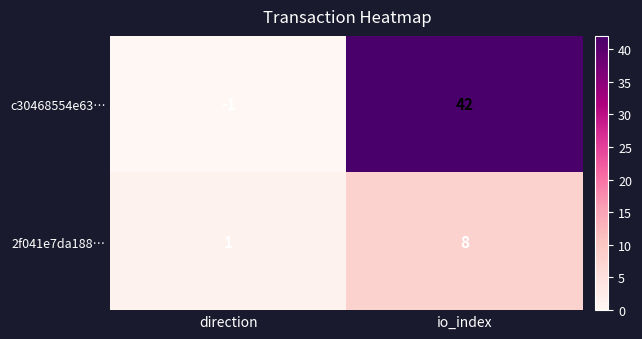

List the series in order of their peak value, lowest first.

2f041e7da188…, c30468554e63…